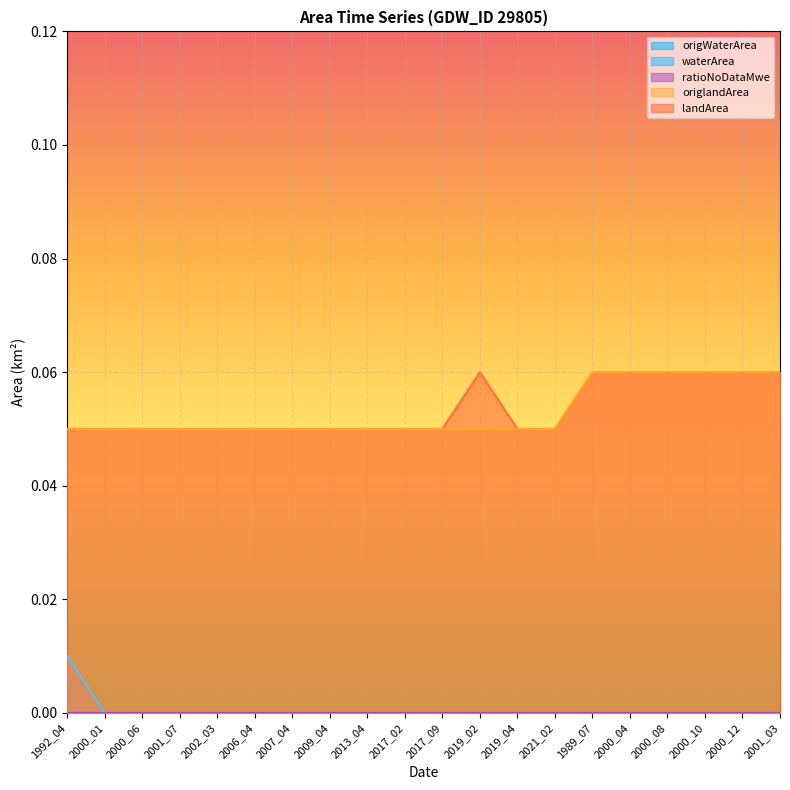

Which has a higher value, 2002_03 or 2000_08?

2002_03